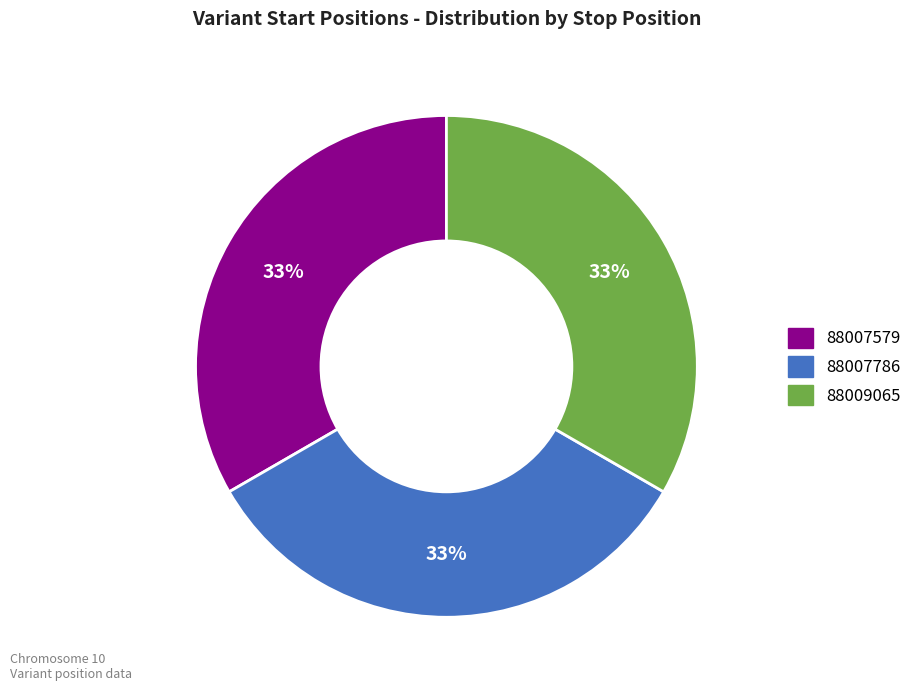

Approximately how many times larger is the value at 88007786 compared to 88009065?

1.0